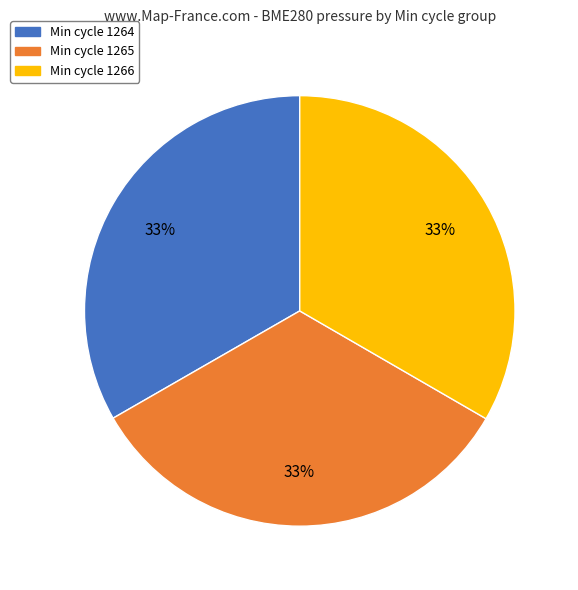

Is there any slice that represents more than half of the pie?

No